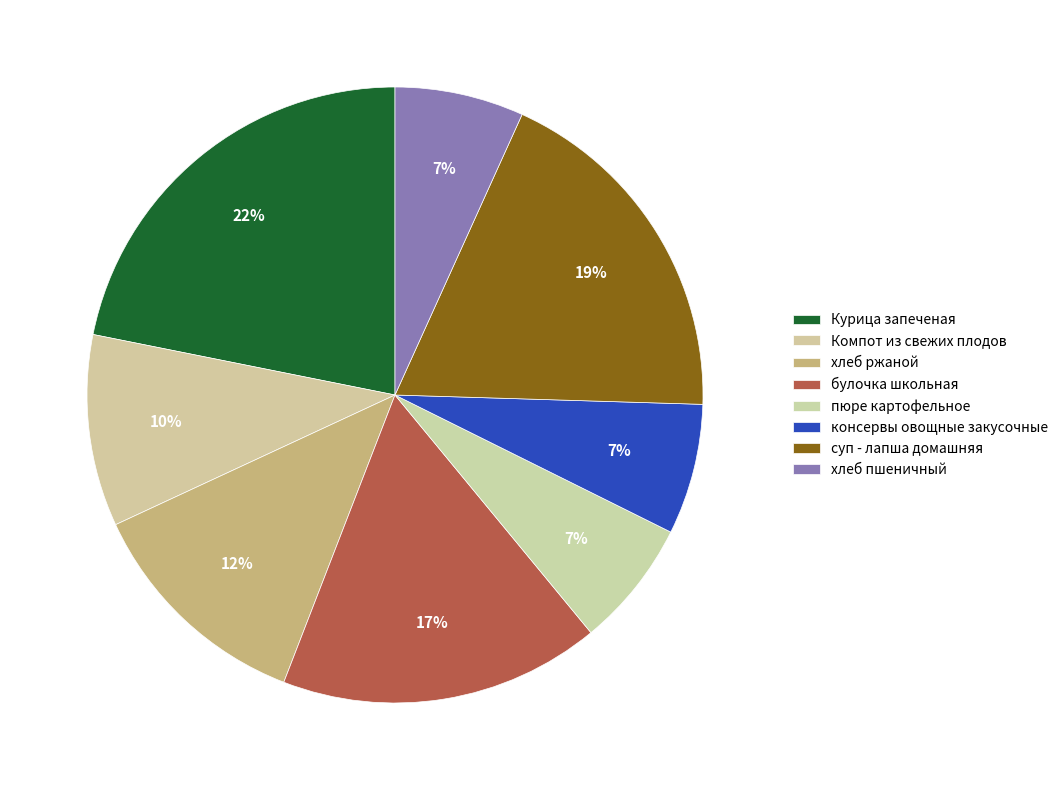

What percentage is the суп - лапша домашняя slice, to the nearest percent?

19%